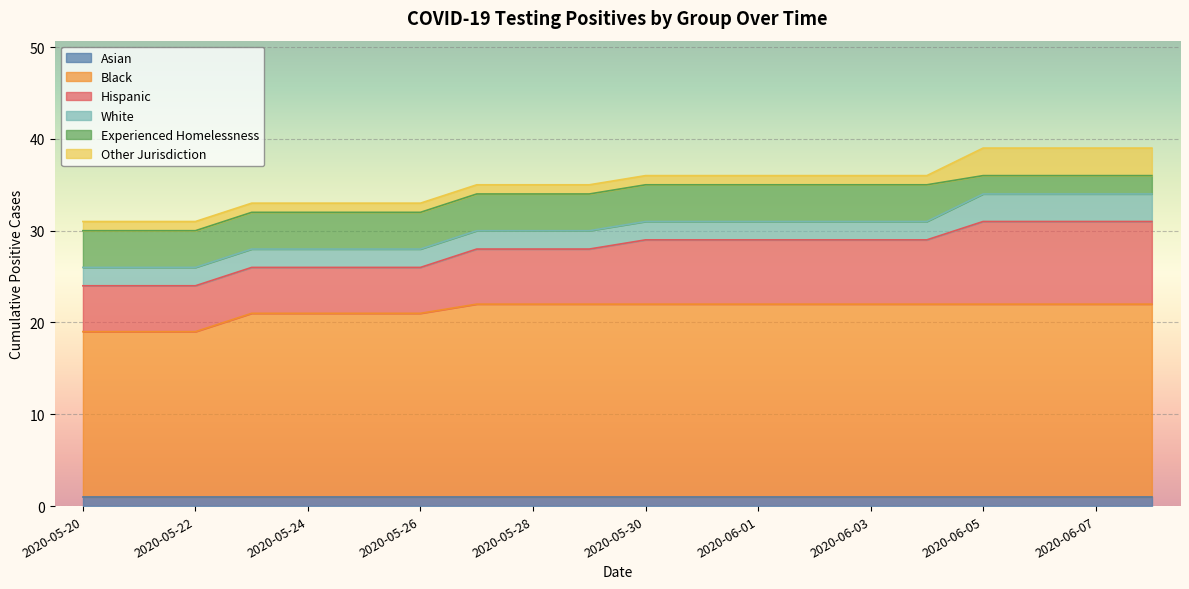

How many data points in Black are less than 21?

7